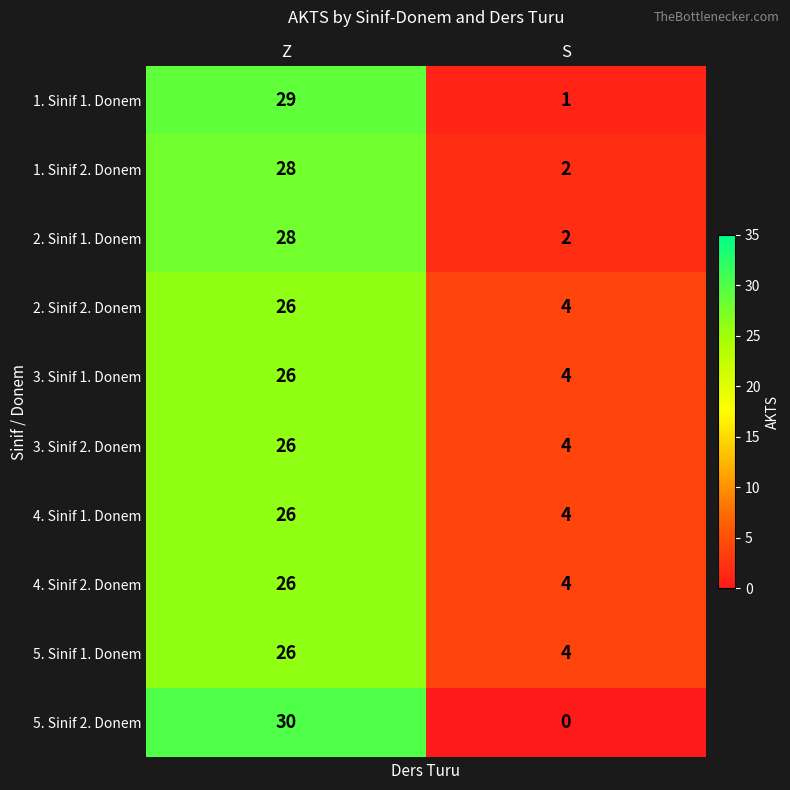

The 3. Sinif 1. Donem series shows 36 at Z. True or false?

False